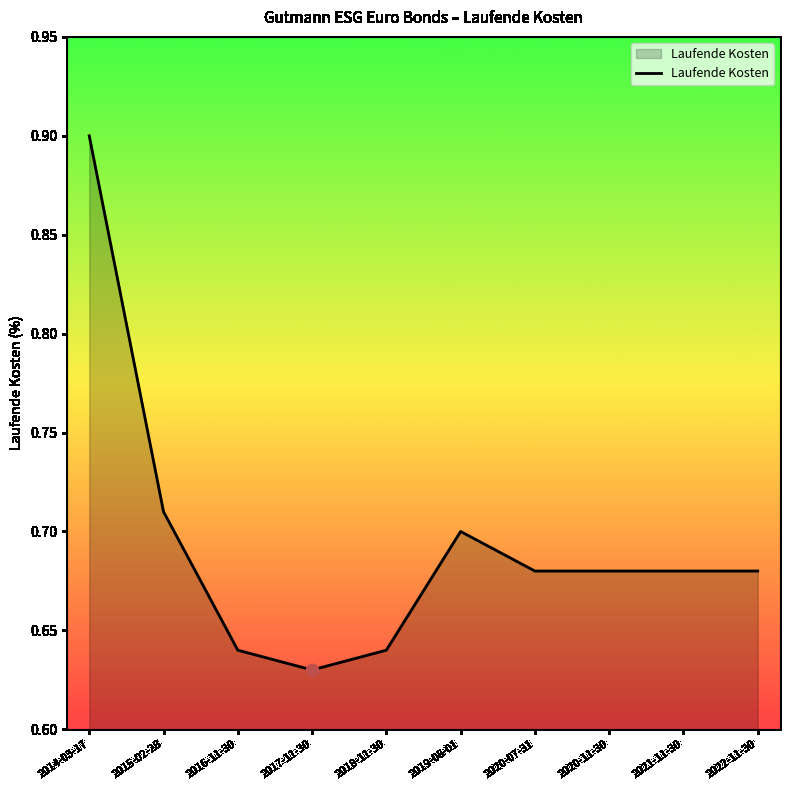

Which has a higher value, 2016-11-30 or 2022-11-30?

2022-11-30